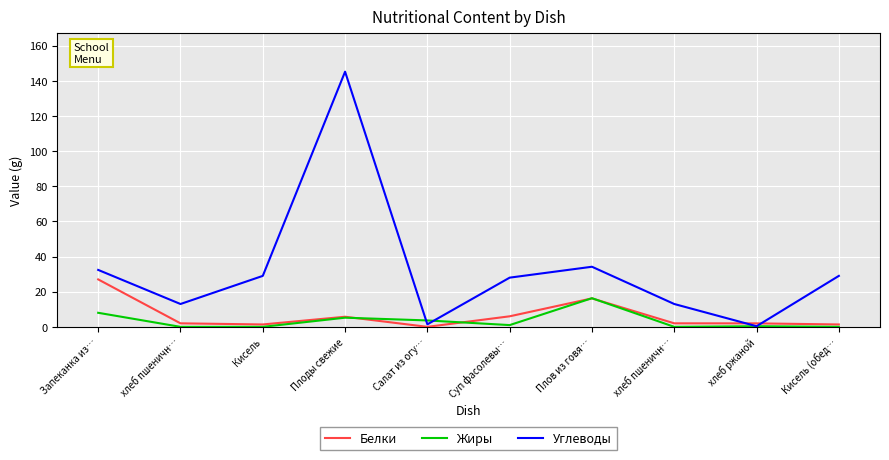

Which series has the largest total across all categories?

Углеводы